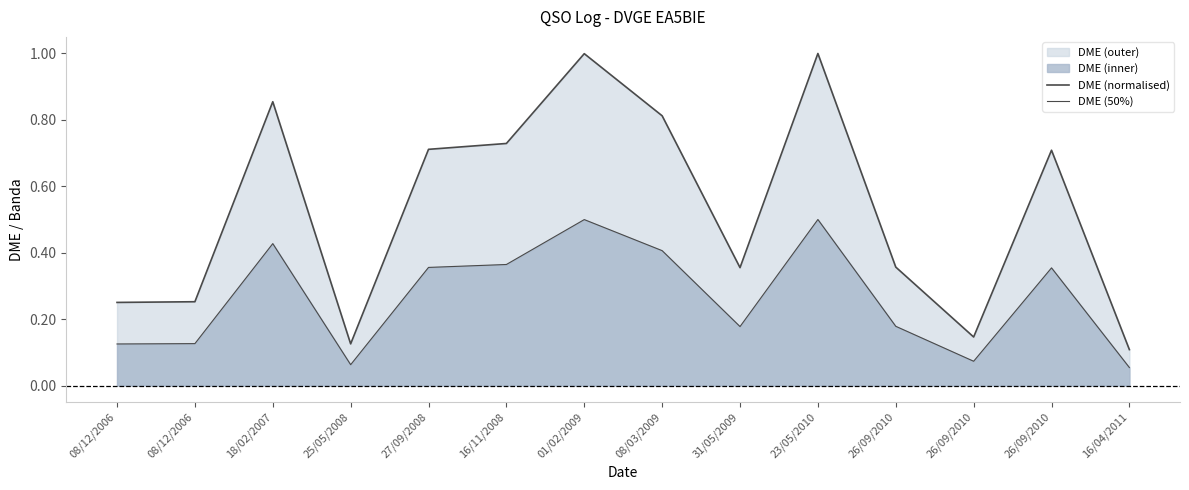

Reading left to right, extract all data points from this chart.

DME (normalised): 0.3	0.3	0.9	0.1	0.7	0.7	1.0	0.8	0.4	1.0	0.4	0.1	0.7	0.1
DME (50%): 0.1	0.1	0.4	0.1	0.4	0.4	0.5	0.4	0.2	0.5	0.2	0.1	0.4	0.1